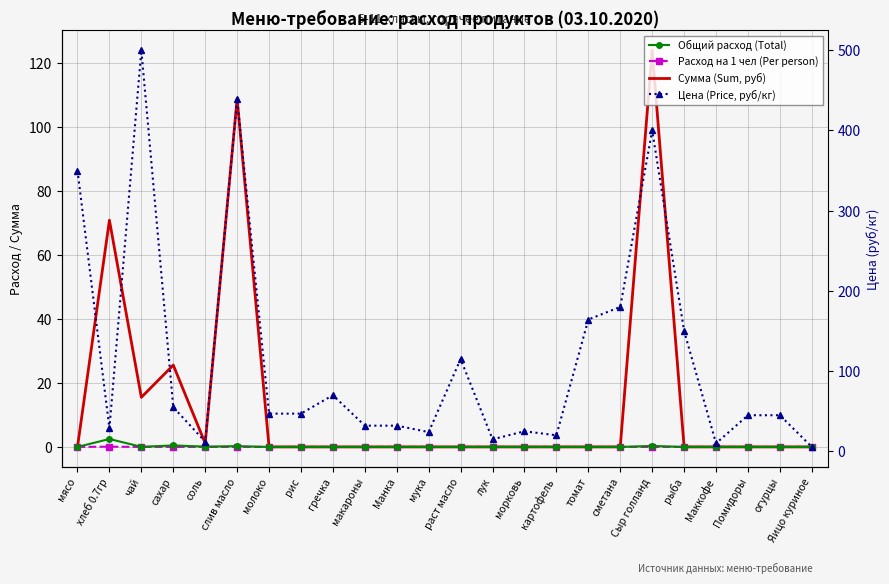

What is the label of the 11th point from the left?

Манка